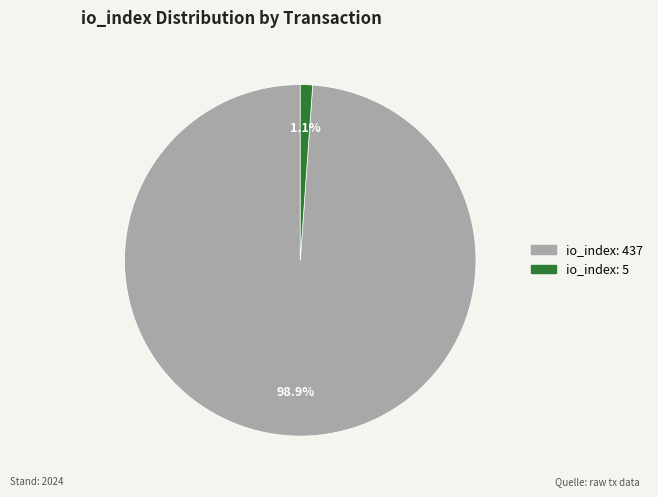

True or false: io_index: 5 accounts for 11% of the total.

False